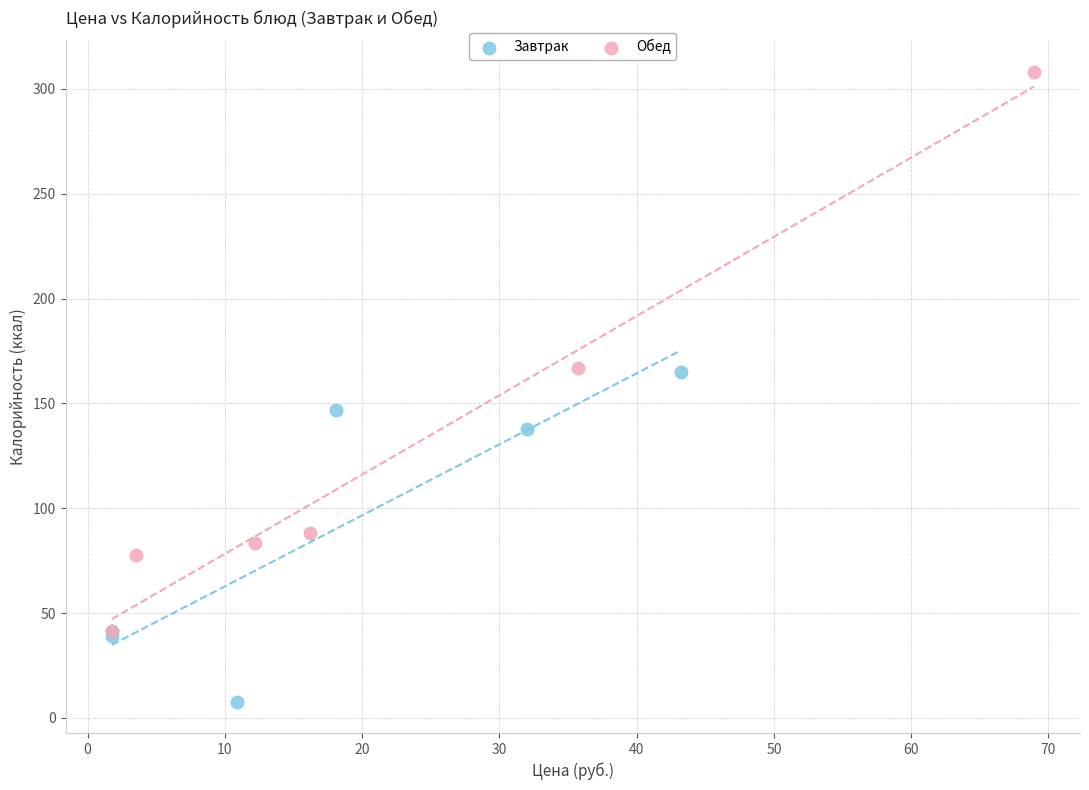

Which series has the widest spread of Y values?

Обед